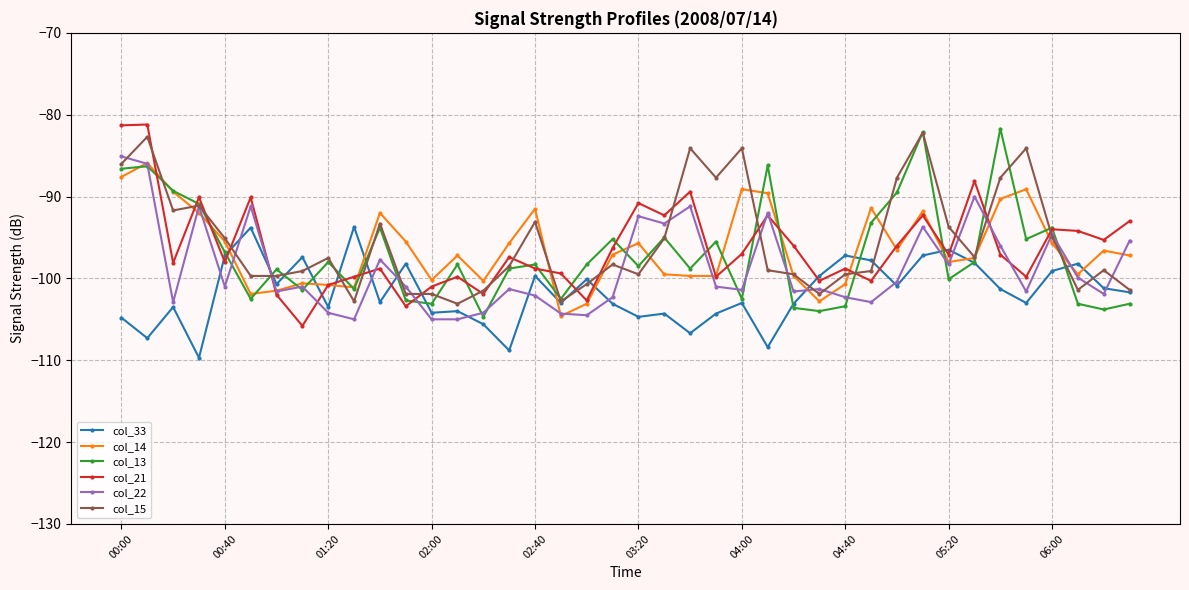

How many data points does each series have?

40